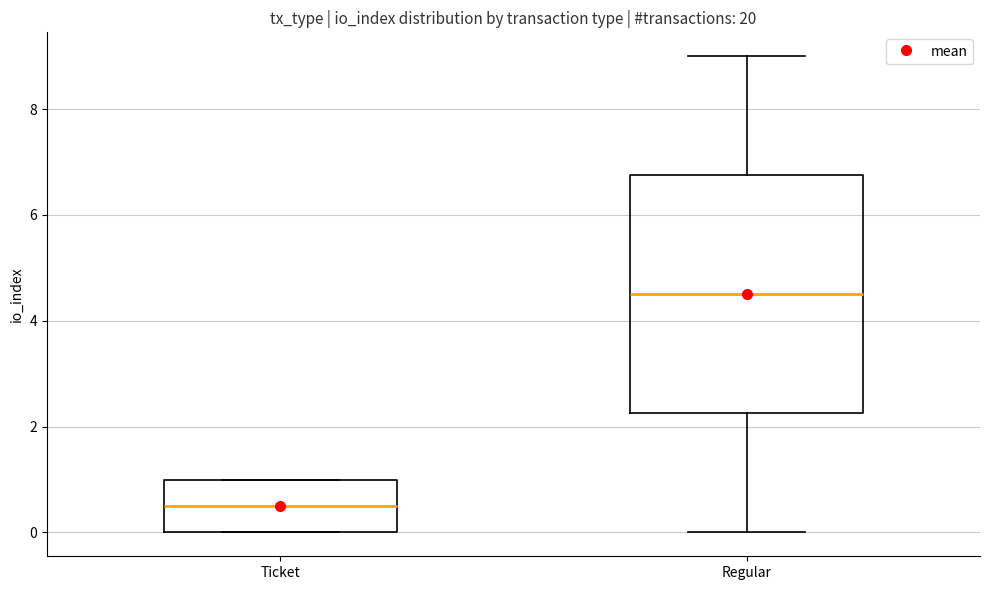

Reading left to right, transcribe this box plot: for each box, give where its median line is, the range the box spans, and where its two whiskers end, as read against the y-axis. The values are not printed on the chart, so give them approximately, as read against the axis.

Ticket: median 0.6, box 0.0 to 1.0, whiskers 0.0 to 1.0
Regular: median 4.6, box 2.2 to 6.8, whiskers 0.0 to 9.0